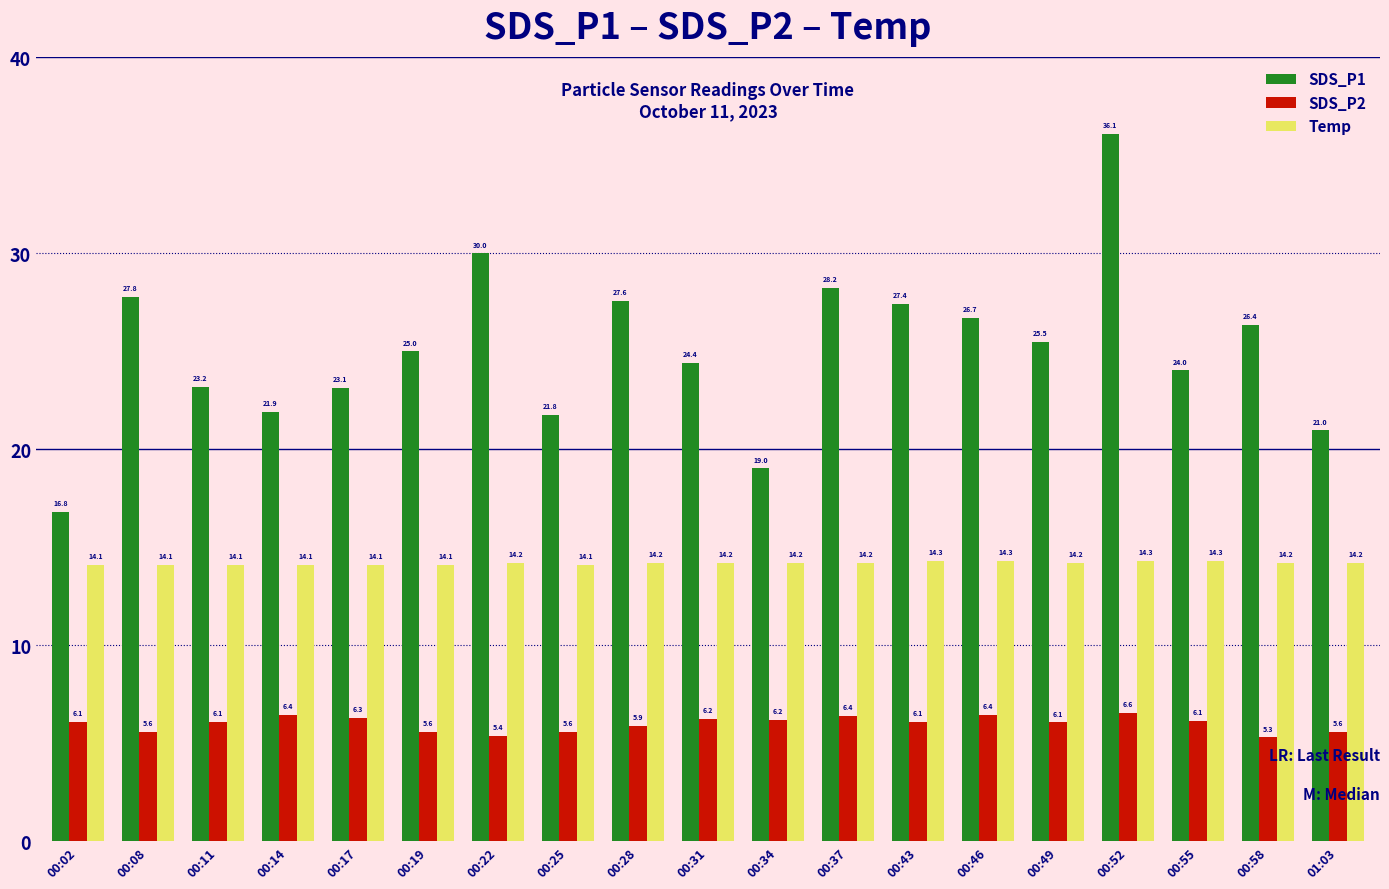

What is the approximate value of SDS_P2 at 00:52?

6.6